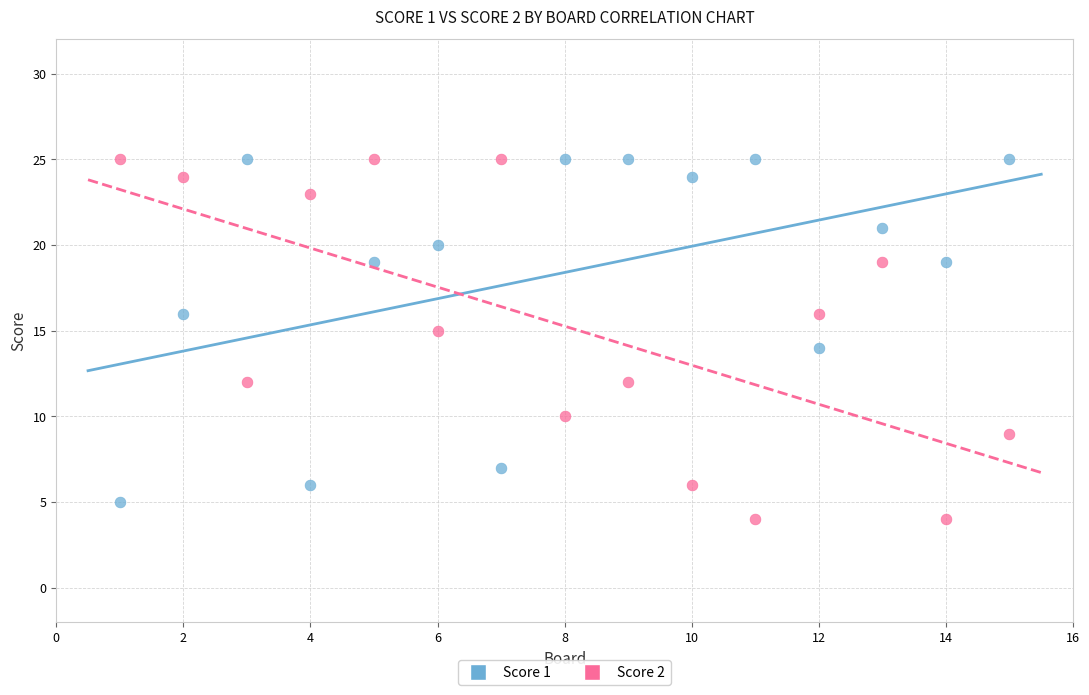

What is the X range (max minus min) for the scatter plot?

14